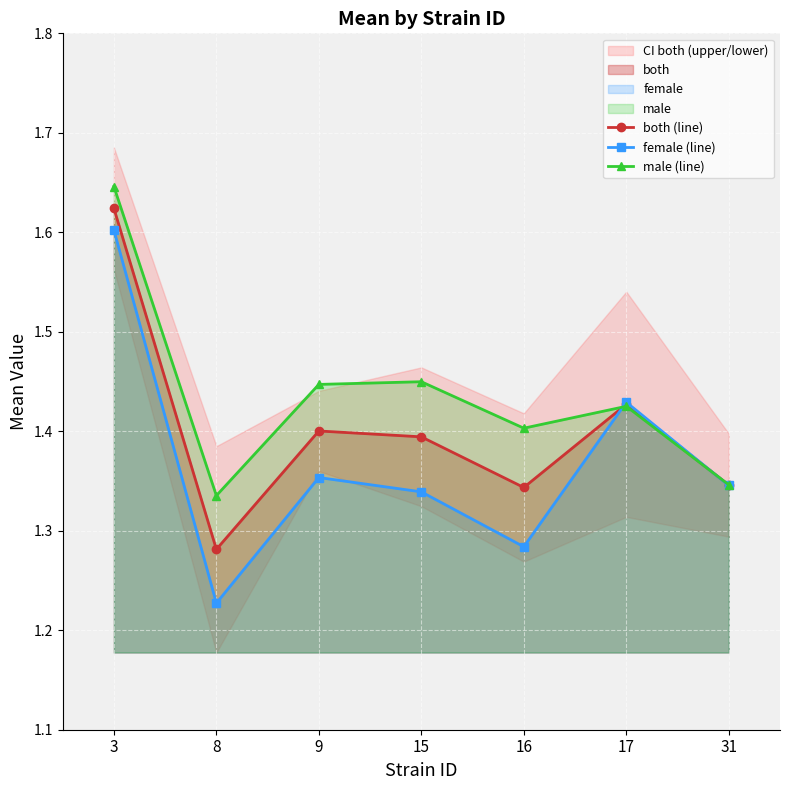

At which label does both (line) reach its peak?

3